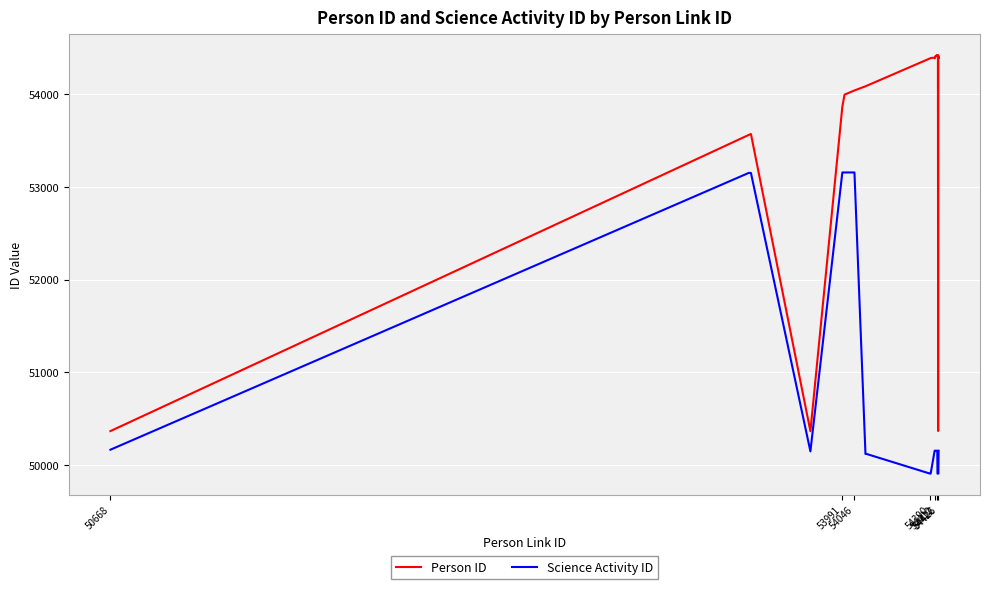

True or false: Person ID and Science Activity ID cross at least once.

False